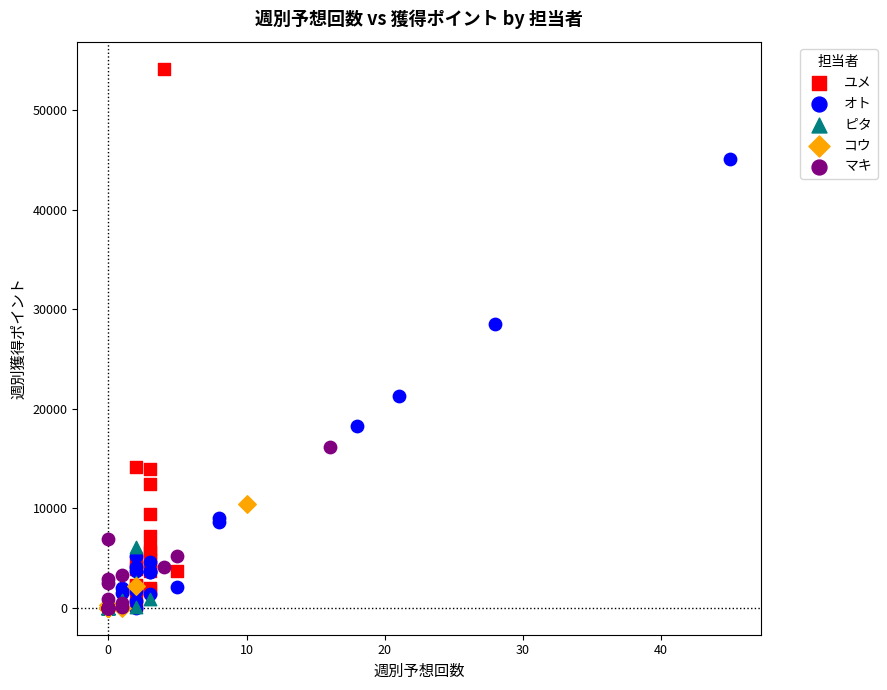

Which series has the largest Y range (max minus min)?

ユメ